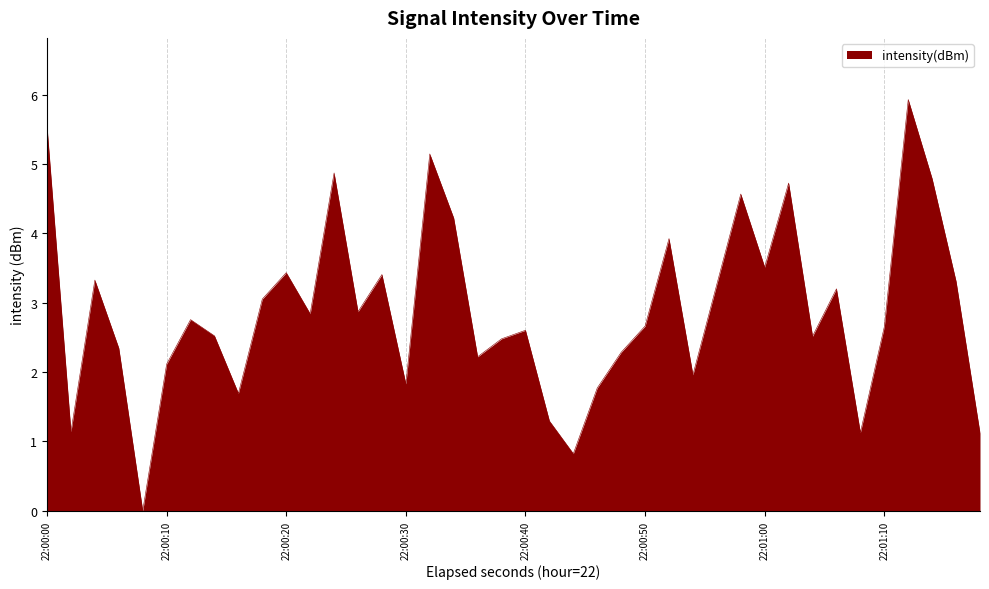

What is the sum of all values?

115.8